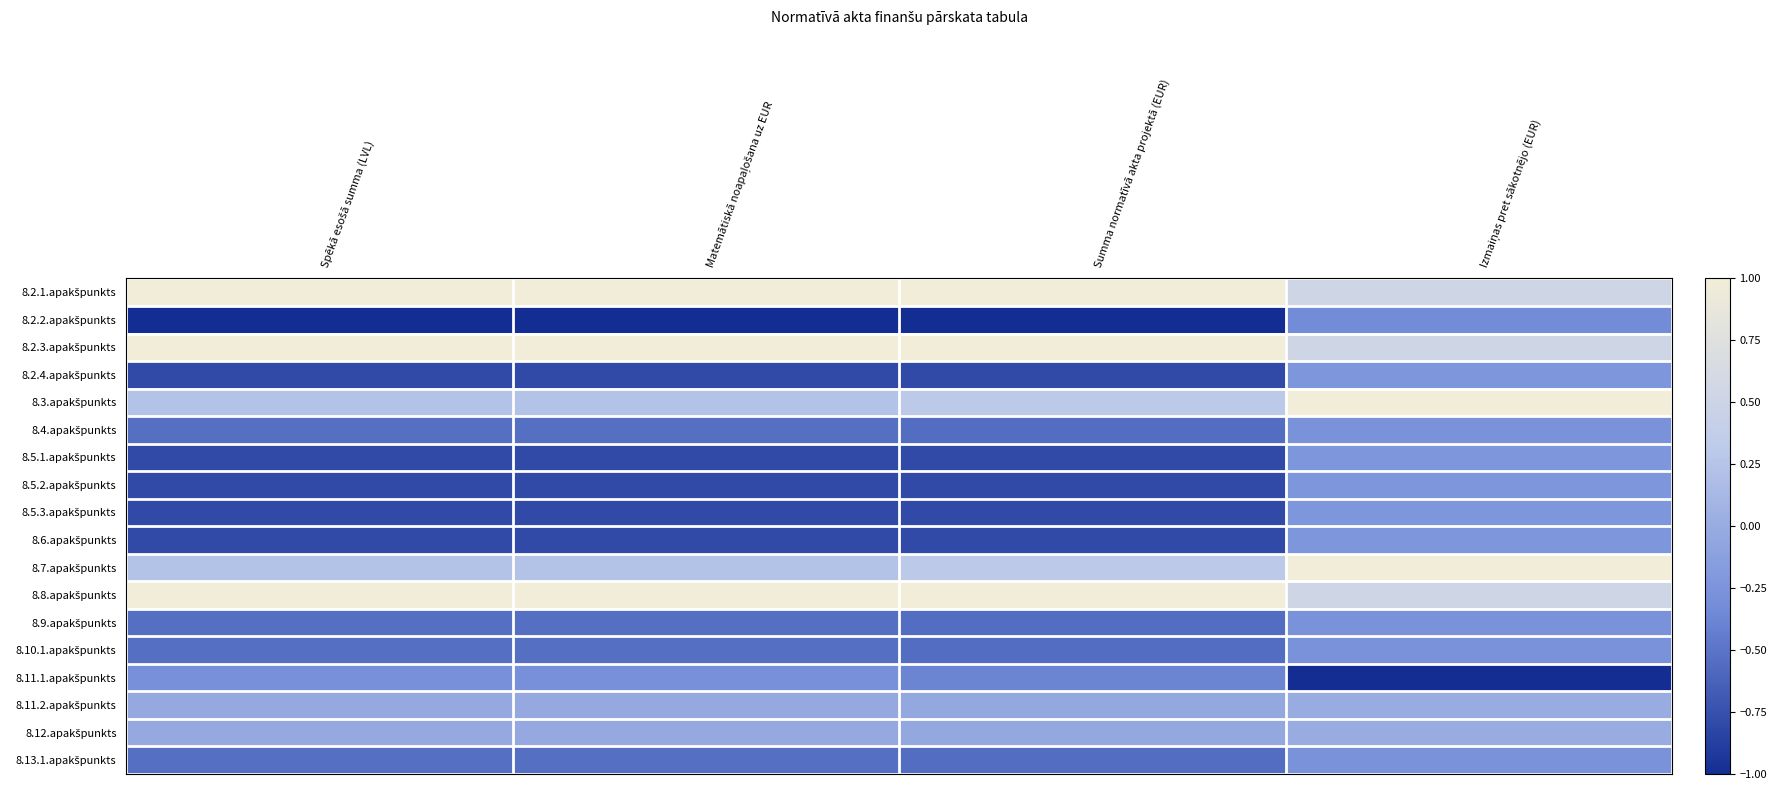

Rank the series at Summa normatīvā akta projektā (EUR) from lowest to highest value.

8.2.2.apakšpunkts, 8.2.4.apakšpunkts, 8.5.1.apakšpunkts, 8.5.2.apakšpunkts, 8.5.3.apakšpunkts, 8.6.apakšpunkts, 8.4.apakšpunkts, 8.9.apakšpunkts, 8.10.1.apakšpunkts, 8.13.1.apakšpunkts, 8.11.1.apakšpunkts, 8.11.2.apakšpunkts, 8.12.apakšpunkts, 8.3.apakšpunkts, 8.7.apakšpunkts, 8.2.1.apakšpunkts, 8.2.3.apakšpunkts, 8.8.apakšpunkts